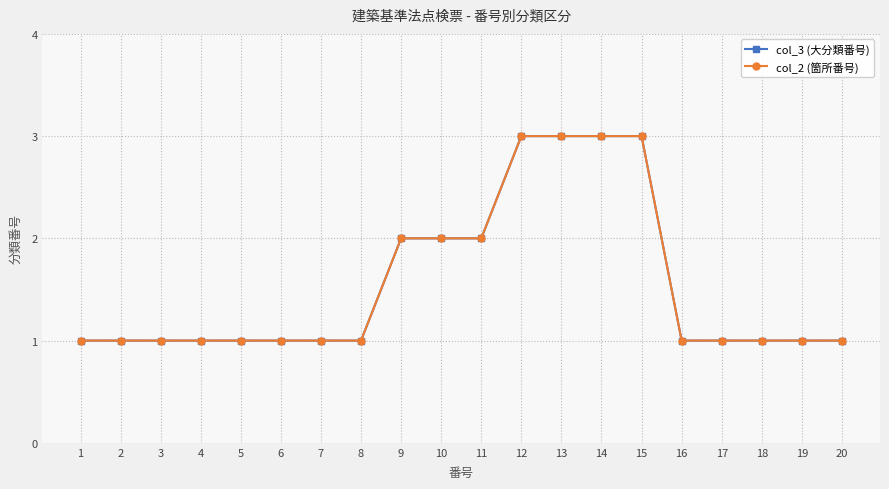

Does the chart have visible grid lines?

Yes